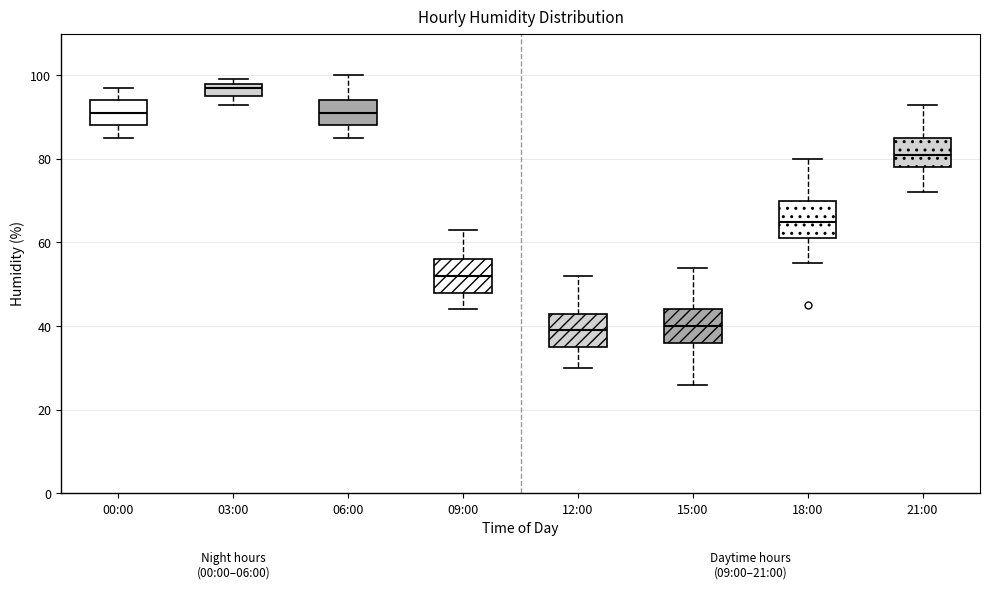

Reading left to right, transcribe this box plot: for each box, give where its median line is, the range the box spans, and where its two whiskers end, as read against the y-axis. The values are not printed on the chart, so give them approximately, as read against the axis.

00:00: median 92, box 88 to 94, whiskers 86 to 98
03:00: median 98 (just below the box's upper edge), box 96 to 98, whiskers 94 to 100
06:00: median 92, box 88 to 94, whiskers 86 to 100
09:00: median 52, box 48 to 56, whiskers 44 to 64
12:00: median 40, box 36 to 44, whiskers 30 to 52
15:00: median 40, box 36 to 44, whiskers 26 to 54
18:00: median 66, box 62 to 70, whiskers 56 to 80
21:00: median 82, box 78 to 86, whiskers 72 to 94